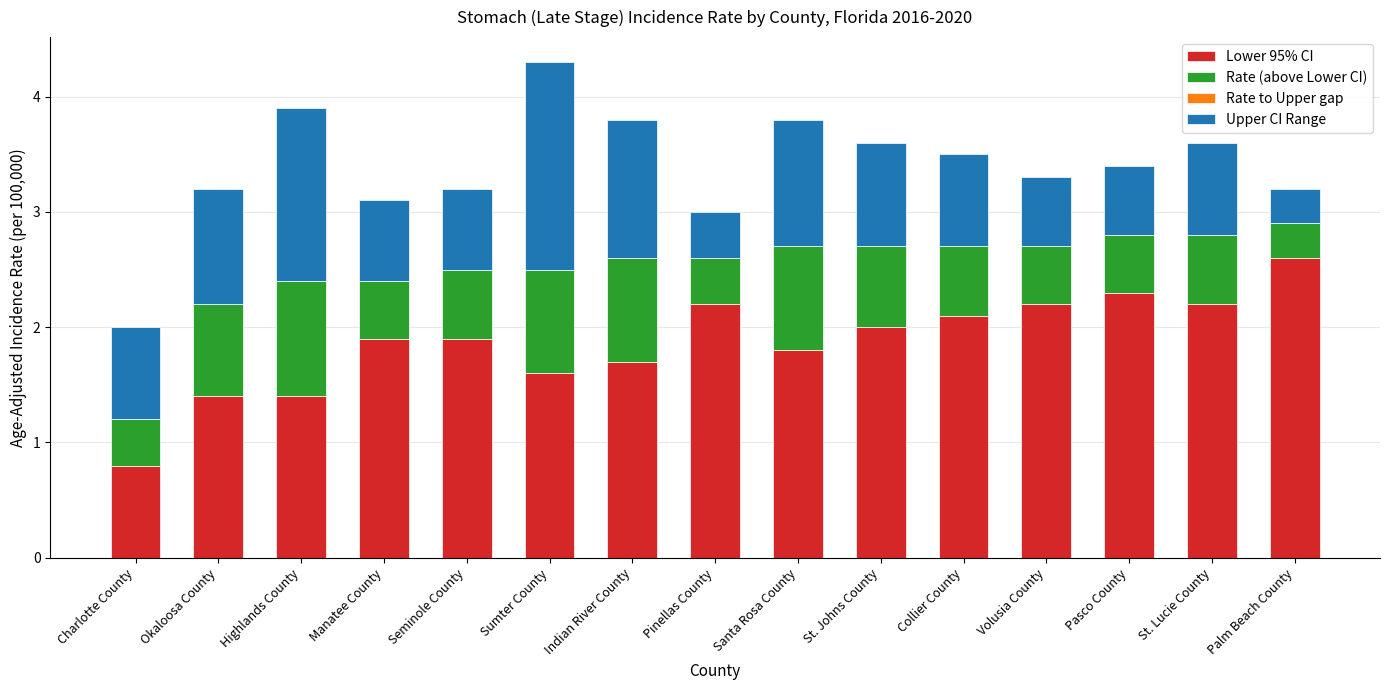

At which category is the sum across all series the highest?

Sumter County